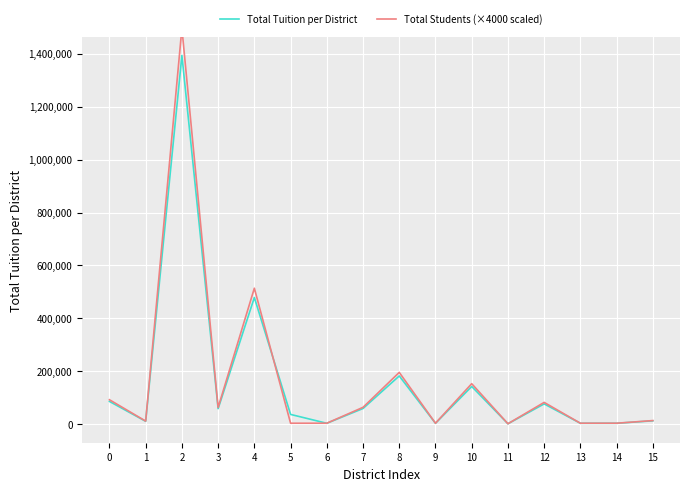

Read the Total Students (×1000 scaled) value at 6.

4000.0